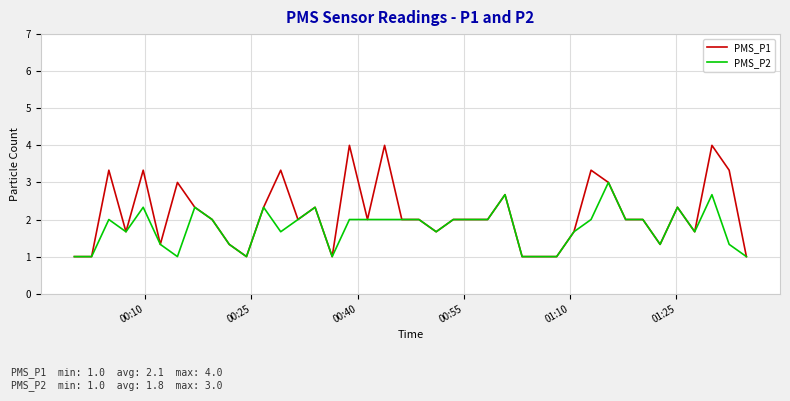

List the series in order of their peak value, highest first.

PMS_P1, PMS_P2